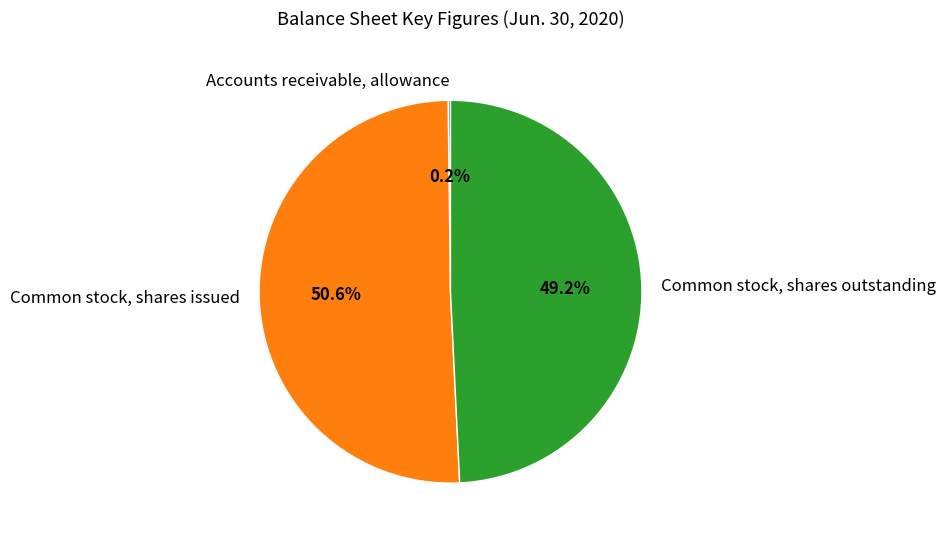

Which category has the biggest portion of the pie?

Common stock, shares issued